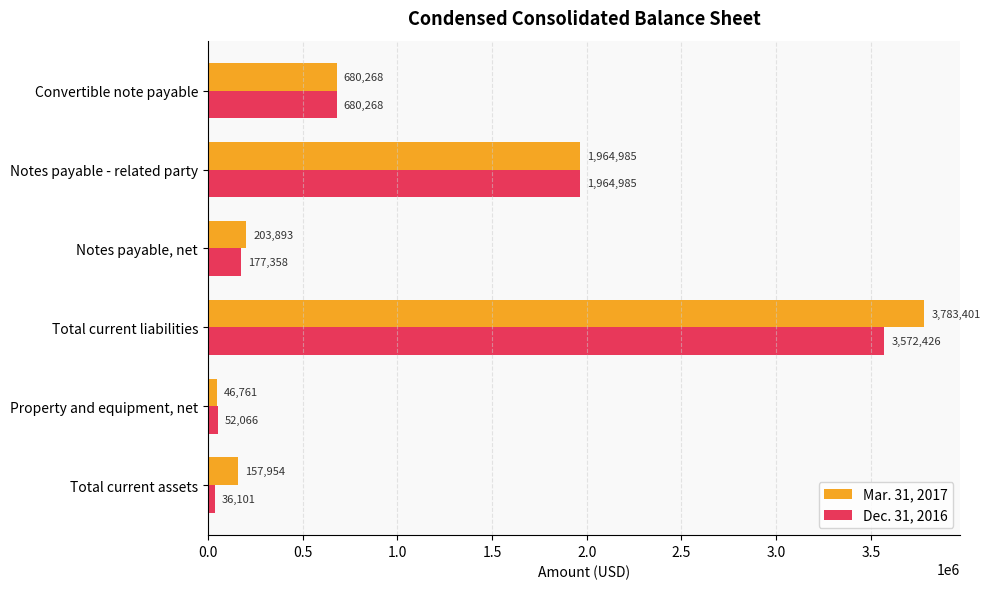

Which series changed the most between Total current assets and Total current liabilities?

Mar. 31, 2017